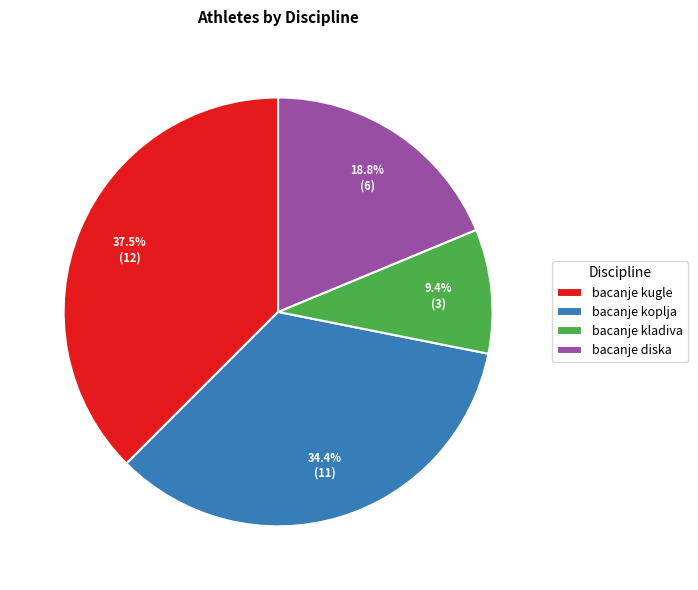

Is bacanje kladiva the majority of the pie?

No